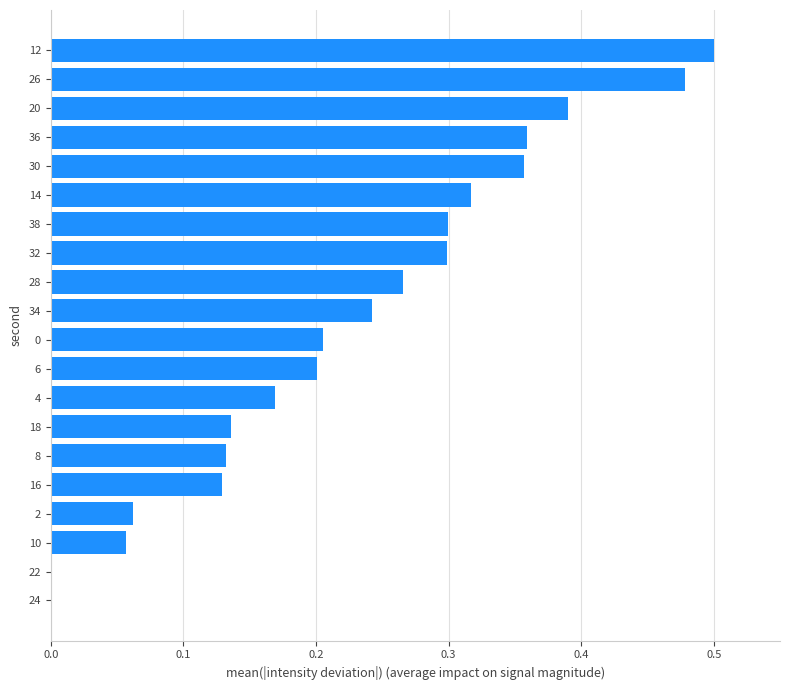

What is the sum of all values?

4.6